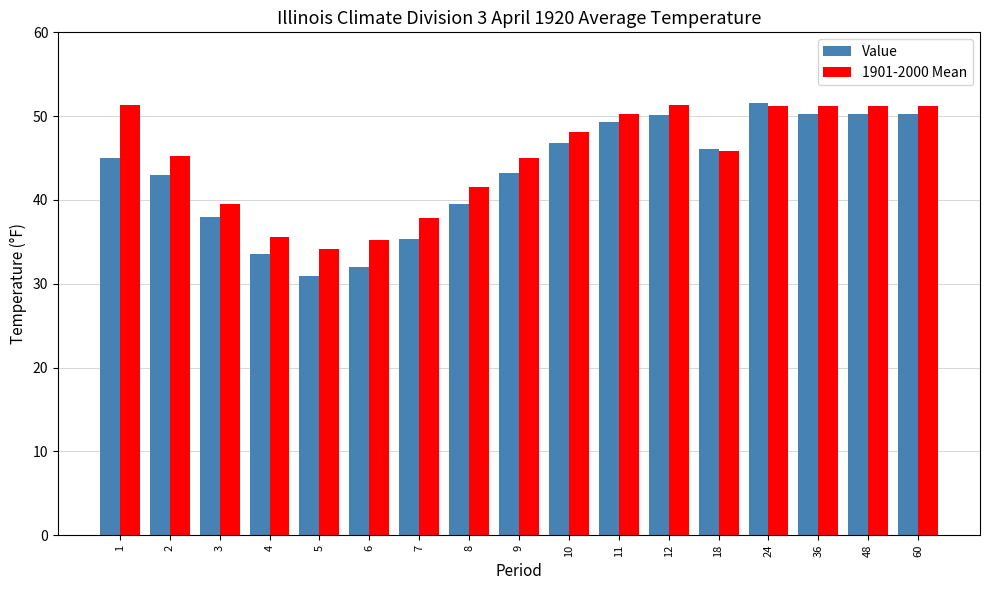

At which category is the sum across all series the highest?

24